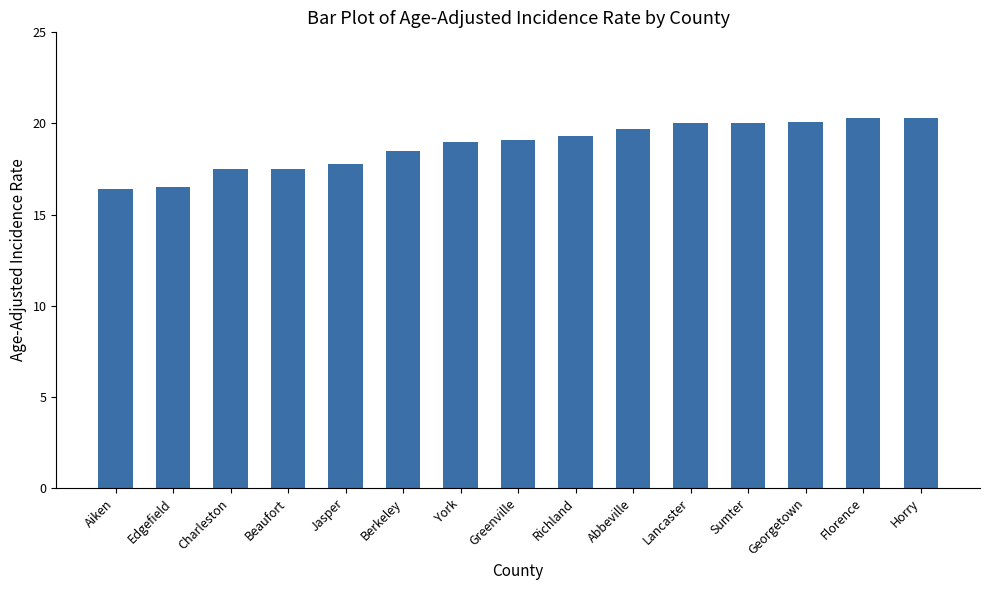

Count the number of categories in the chart.

15